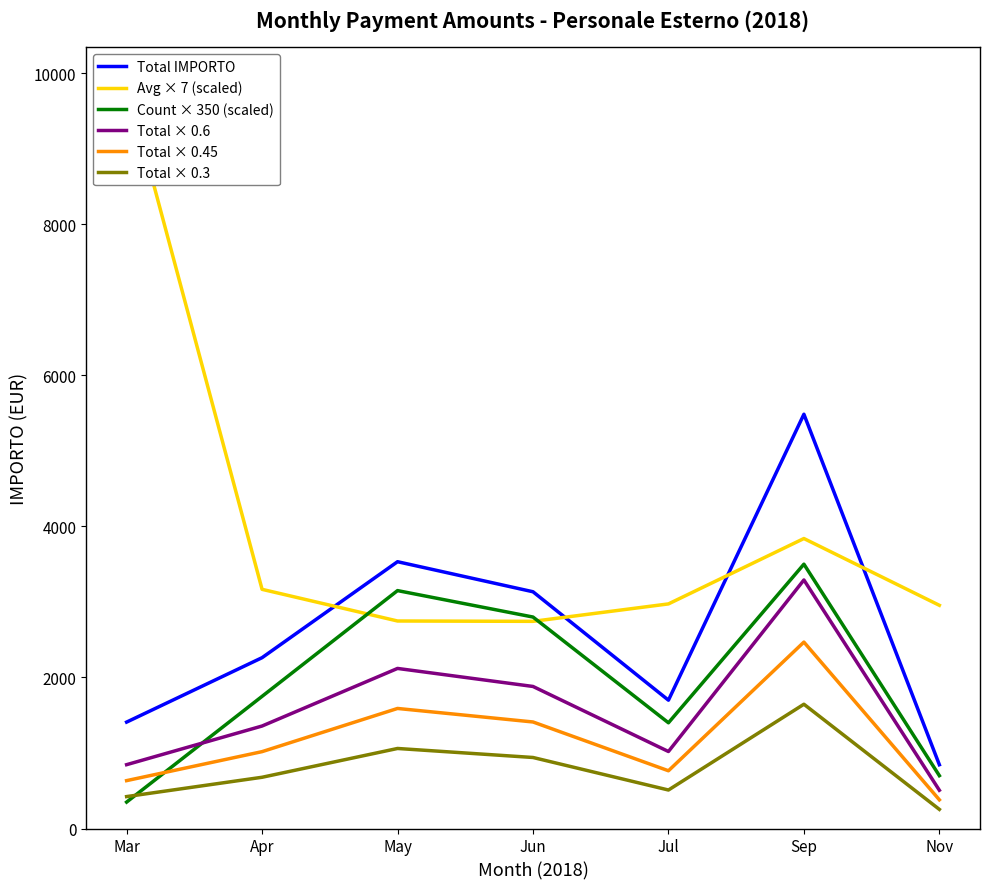

At which category does Total × 0.6 reach its first local valley?

Jul